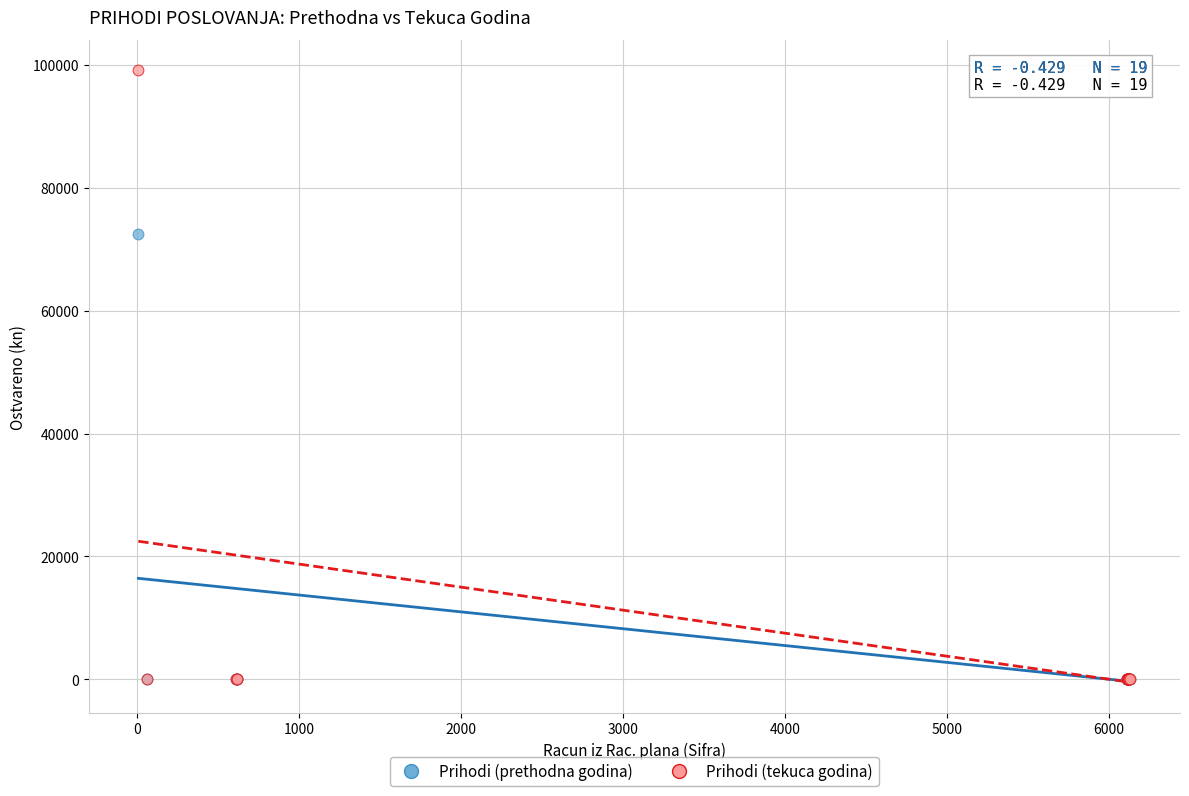

Across all series, what Y value is closest to 49570?

72511.9